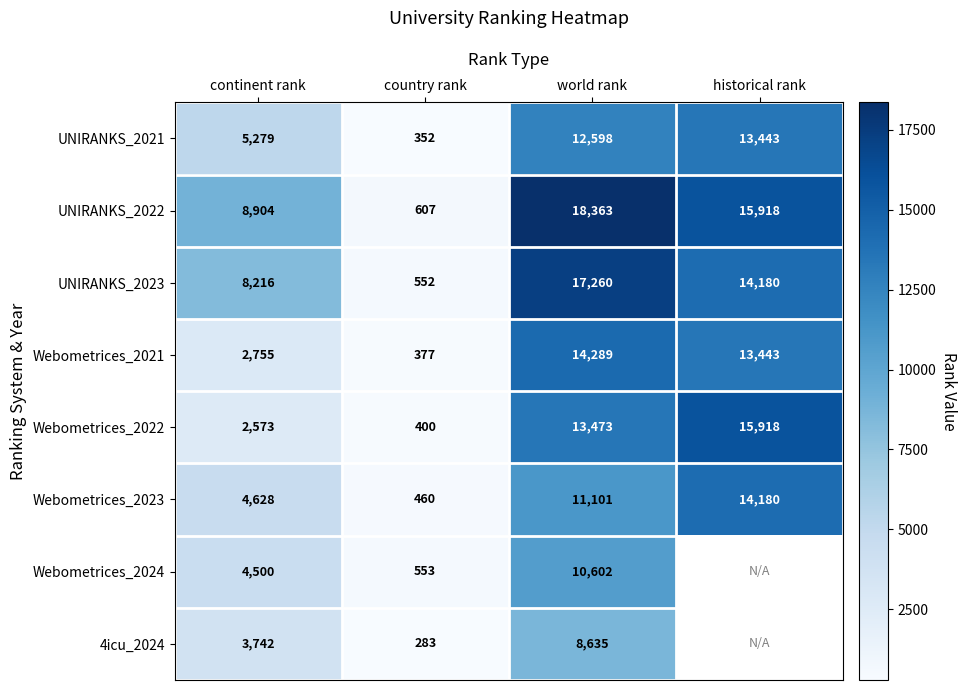

How many data points in UNIRANKS_2022 are less than 15918?

2